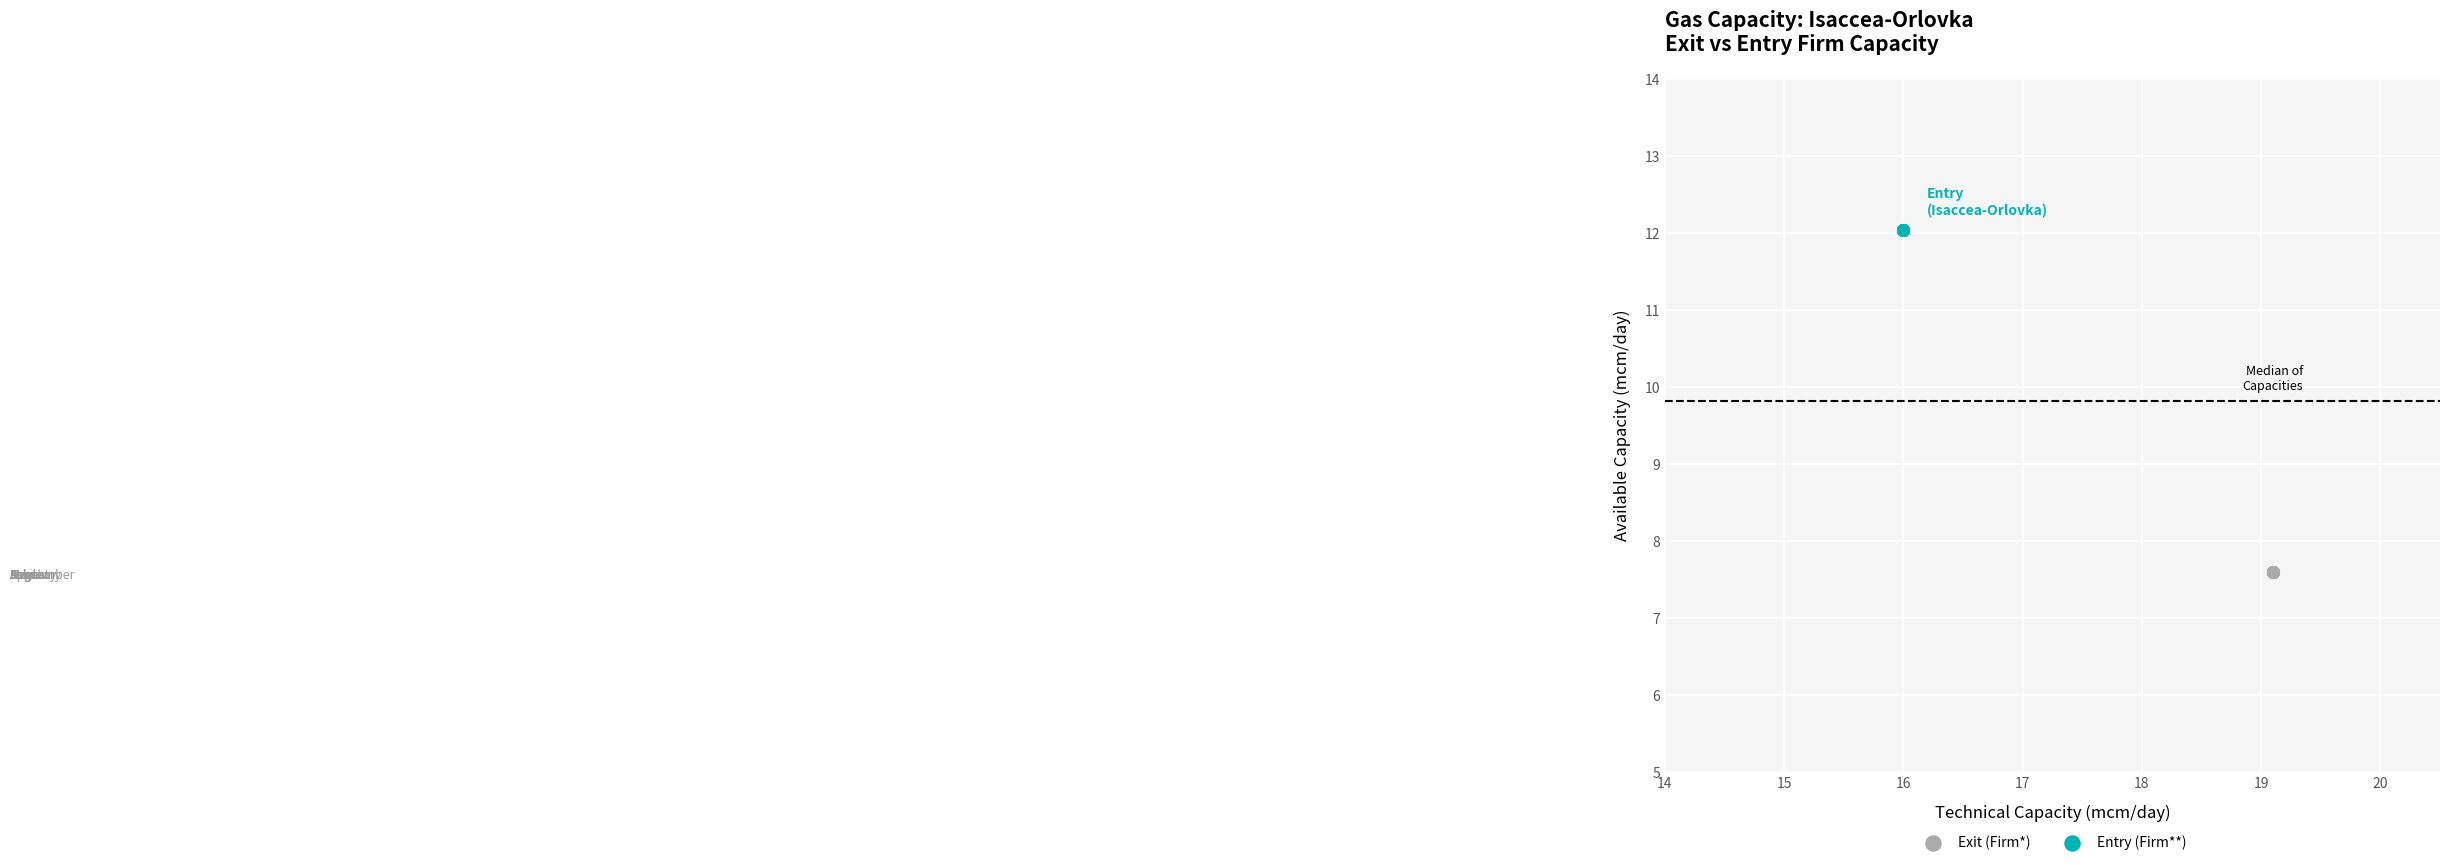

Which series contains the highest Y value?

Entry (Firm**)